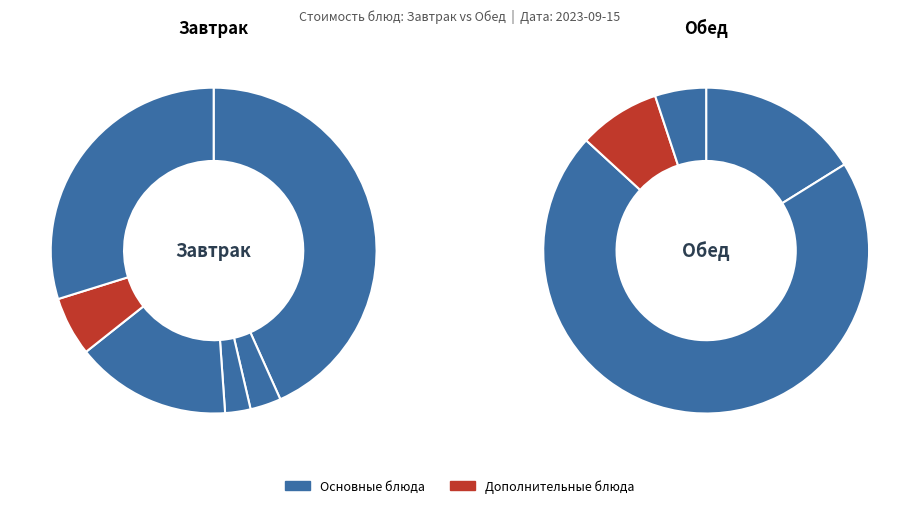

What is the total percentage of хлеб ржаной (обед) and каша гречневая рассыпчатая?

13.1%